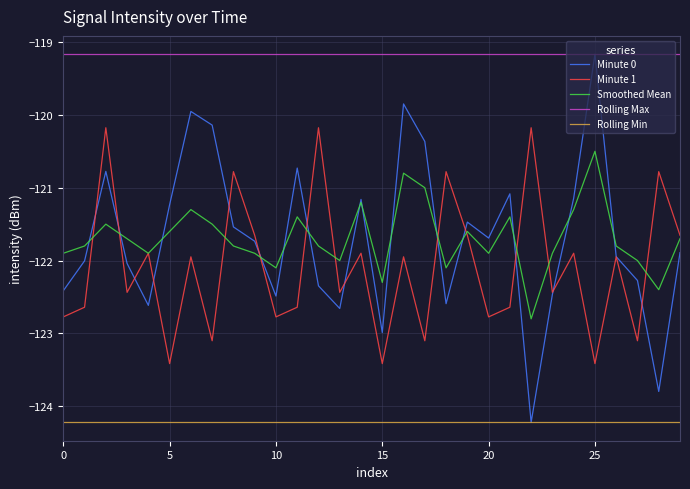

True or false: Rolling Max and Minute 1 intersect in this chart.

False